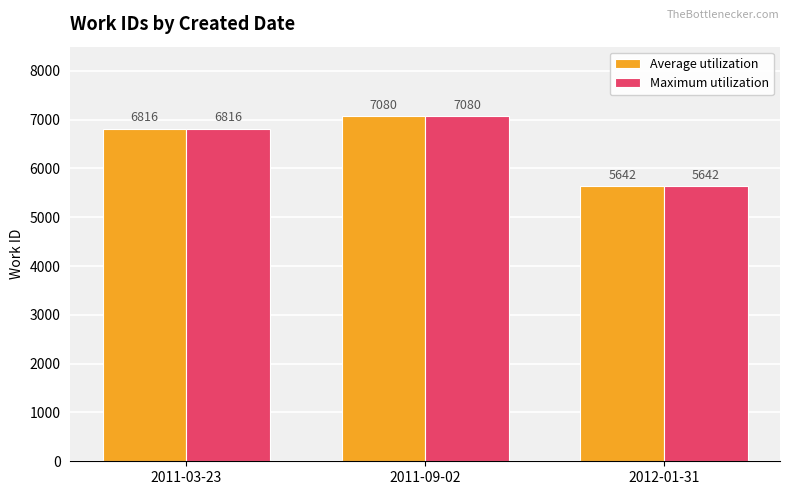

True or false: Maximum utilization has a value of 7080 at 2011-09-02.

True